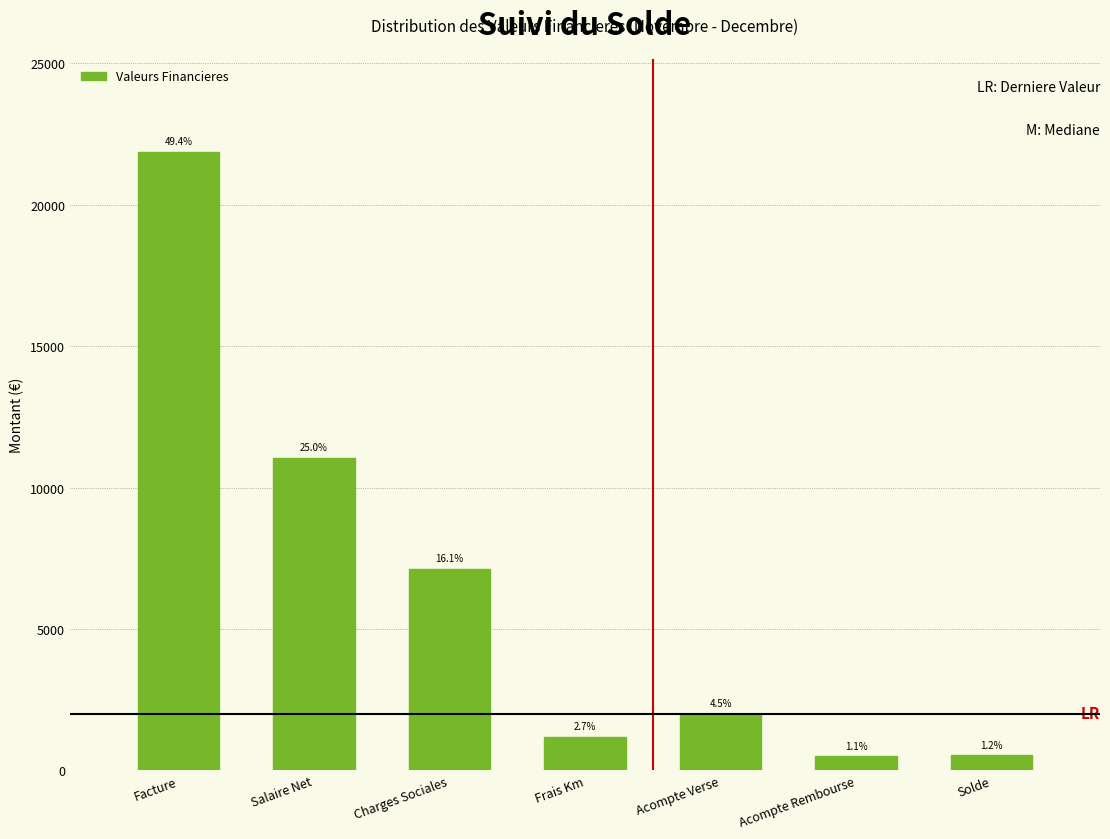

How many bars are there in total?

7